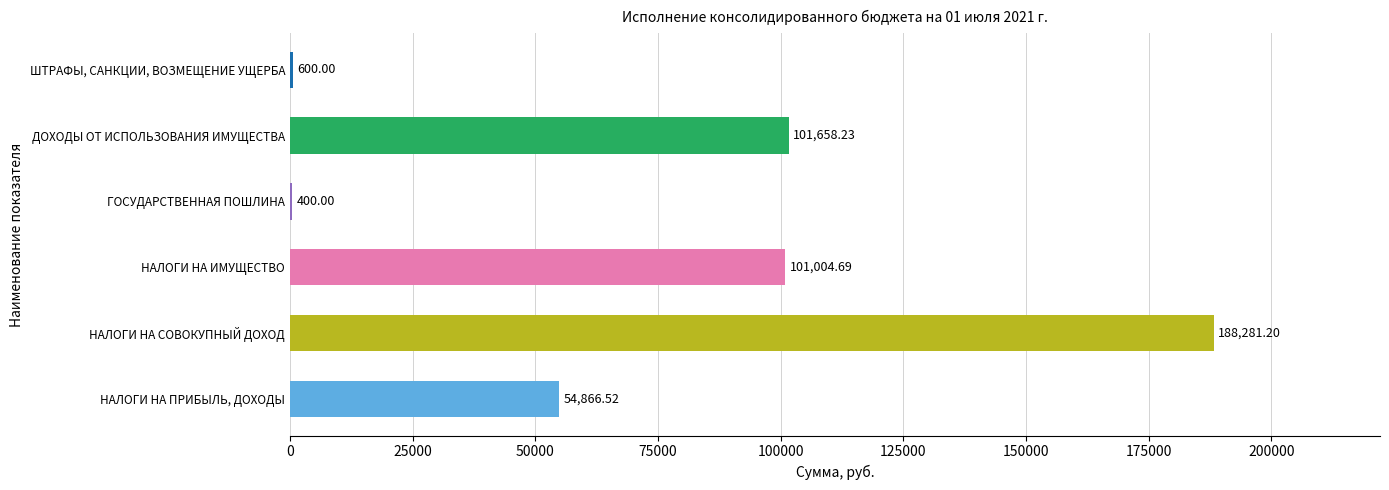

What is the sum of the values at ГОСУДАРСТВЕННАЯ ПОШЛИНА and НАЛОГИ НА СОВОКУПНЫЙ ДОХОД?

188681.2